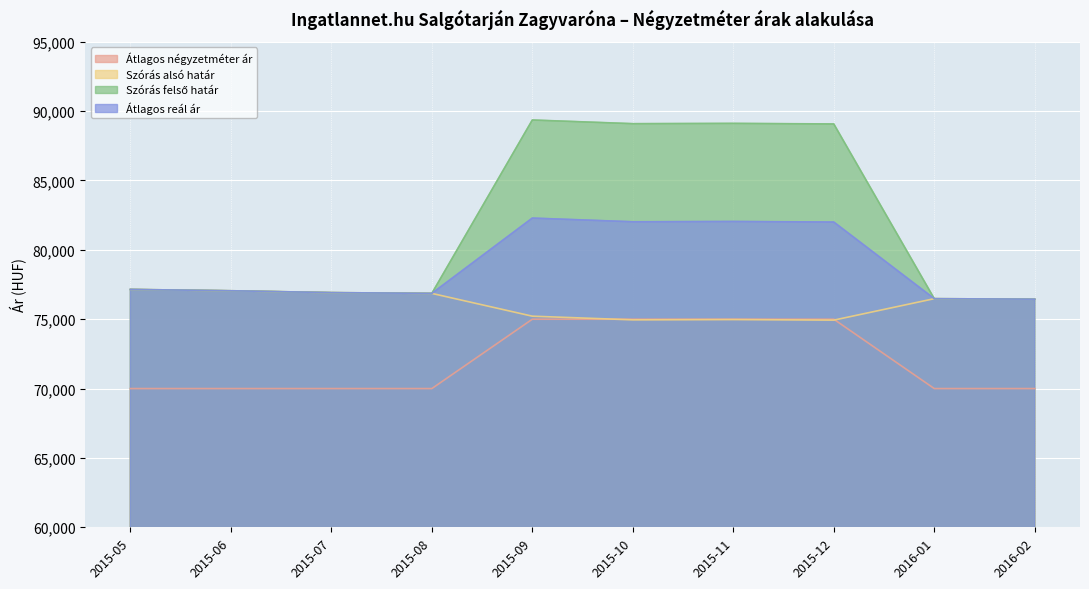

The value of Szórás alsó határ at 2015-09 is 75219. True or false?

True